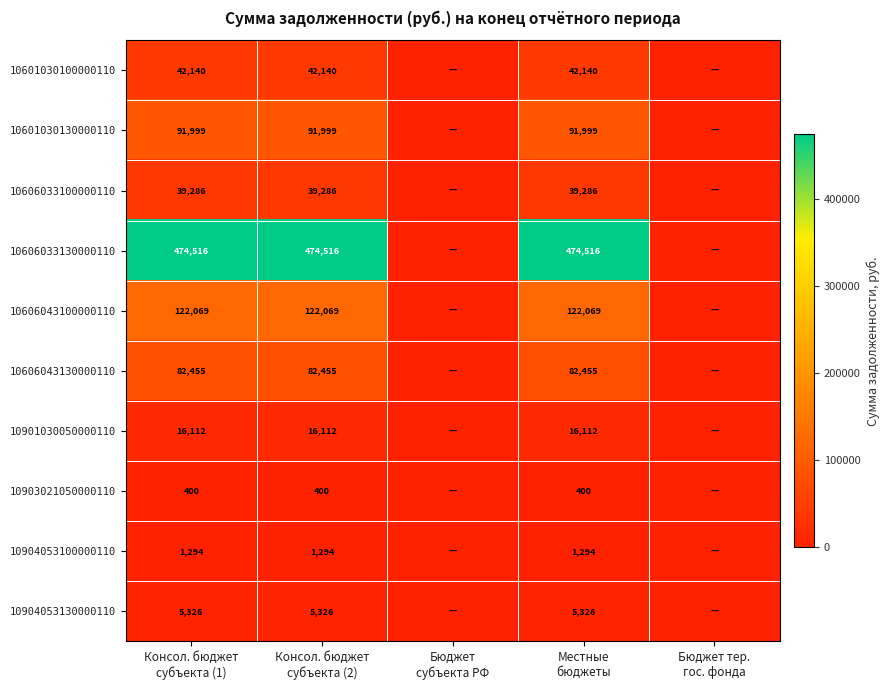

Rank the categories by 10601030100000110 value from highest to lowest.

Консол. бюджет субъекта (1), Консол. бюджет субъекта (2), Местные бюджеты, Бюджет субъекта РФ, Бюджет тер. гос. фонда